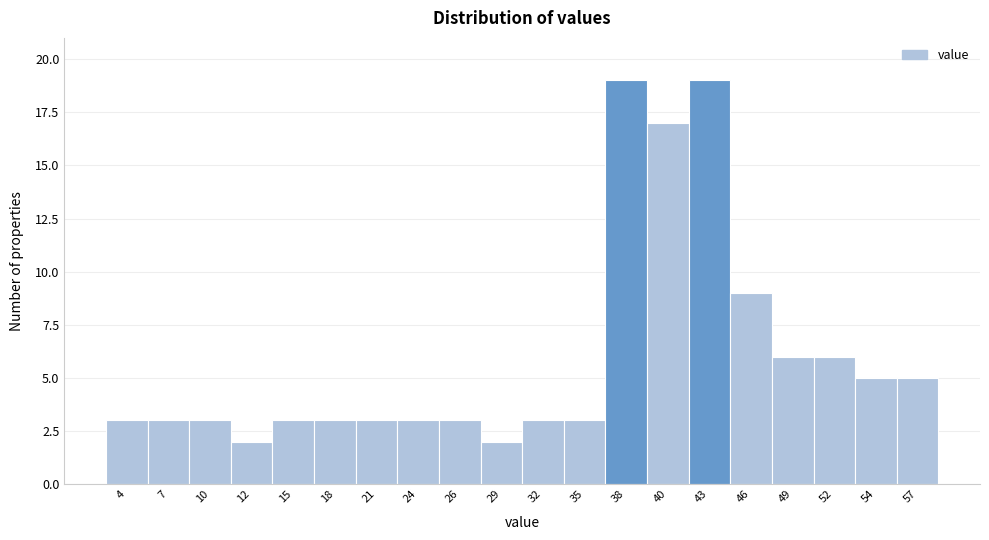

Reading right to left, transcribe all the data shown in this chart.

5	5	6	6	9	19	17	19	3	3	2	3	3	3	3	3	2	3	3	3